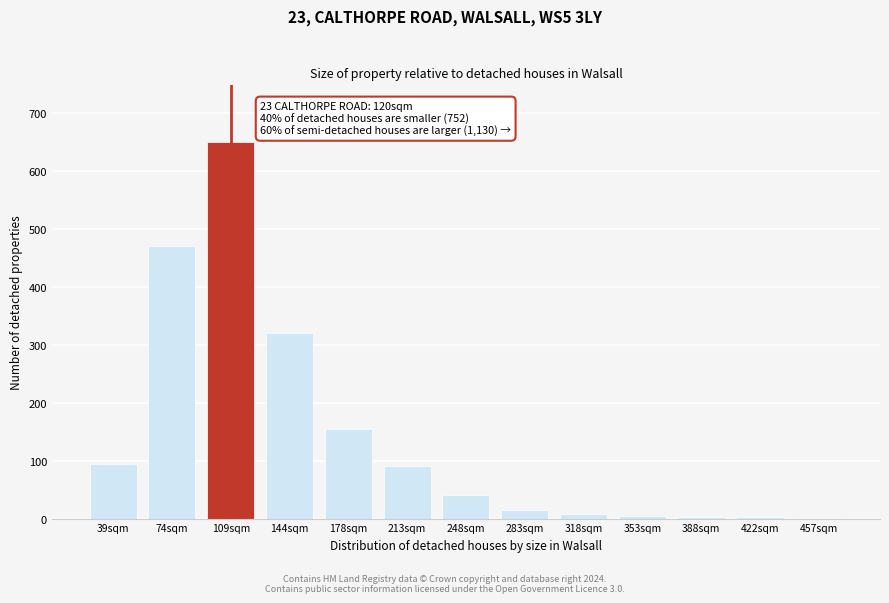

What is the maximum value shown in the chart?

650